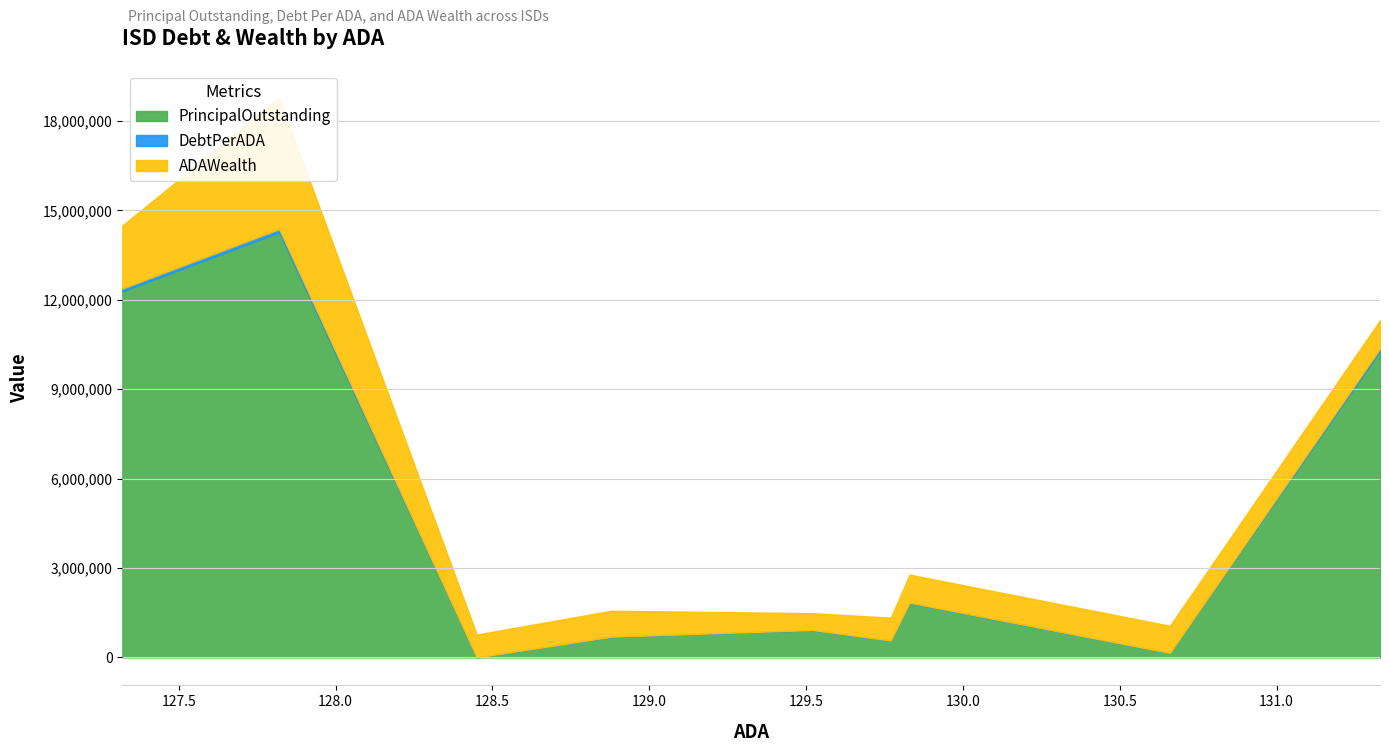

Reading left to right, list all the values displayed in this chart.

PrincipalOutstanding: Groom ISD=10285000.0	Laneville ISD=148000.0	Hallsburg ISD=1823698.5	Blanket ISD=565000.0	Walcott ISD=913000.0	Fannindel ISD=690000.0	Meyersville ISD=0.0	Benjamin ISD=14265000.0	Austwell-Tivoli ISD=12285000.0
DebtPerADA: Groom ISD=78314.2	Laneville ISD=1132.7	Hallsburg ISD=14046.8	Blanket ISD=4353.9	Walcott ISD=7049.1	Fannindel ISD=5353.8	Meyersville ISD=0.0	Benjamin ISD=111602.3	Austwell-Tivoli ISD=96489.2
ADAWealth: Groom ISD=950029.3	Laneville ISD=912866.9	Hallsburg ISD=940900.9	Blanket ISD=764781.8	Walcott ISD=564706.8	Fannindel ISD=871788.2	Meyersville ISD=767800.6	Benjamin ISD=4395919.5	Austwell-Tivoli ISD=2110583.5